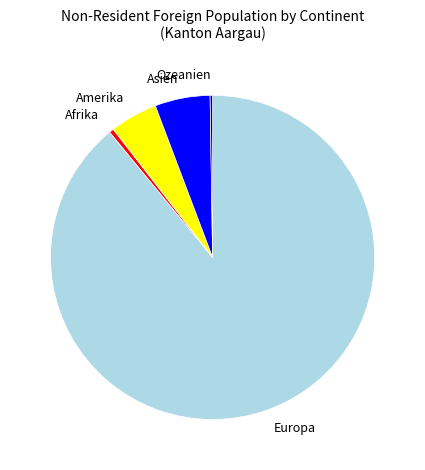

What is the majority slice?

Europa